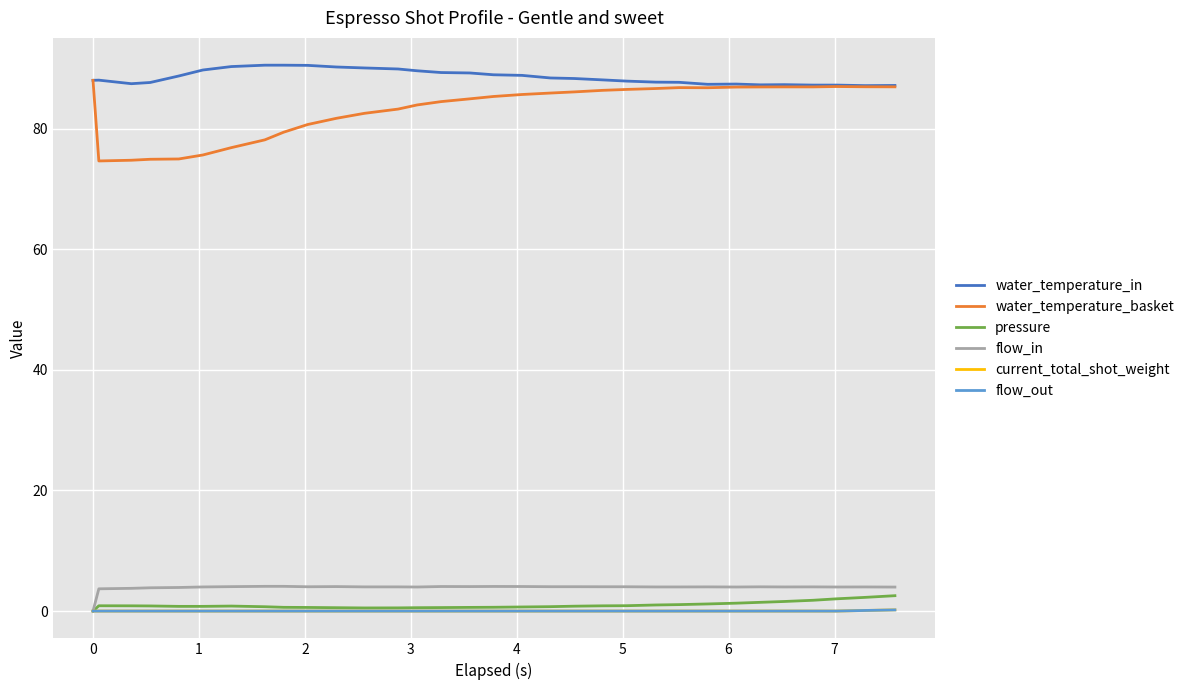

True or false: flow_out and water_temperature_basket cross at least once.

False